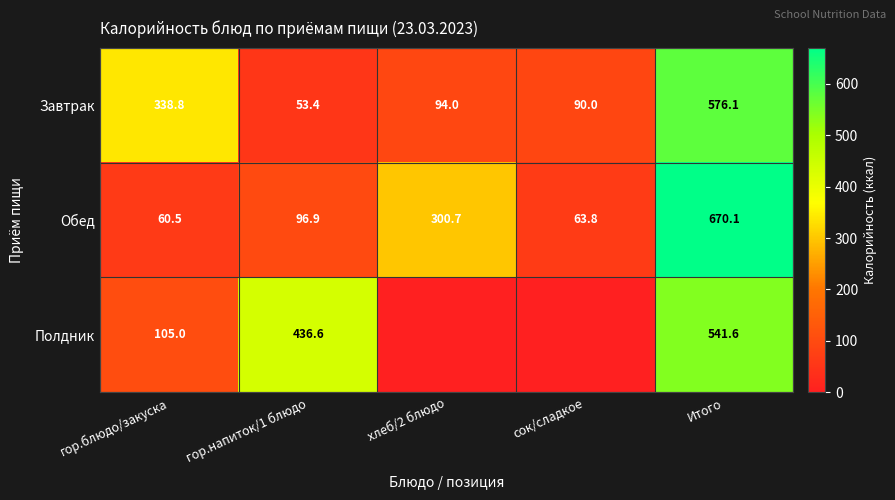

List the labels in order of Обед value, largest first.

Итого, хлеб/2 блюдо, гор.напиток/1 блюдо, сок/сладкое, гор.блюдо/закуска